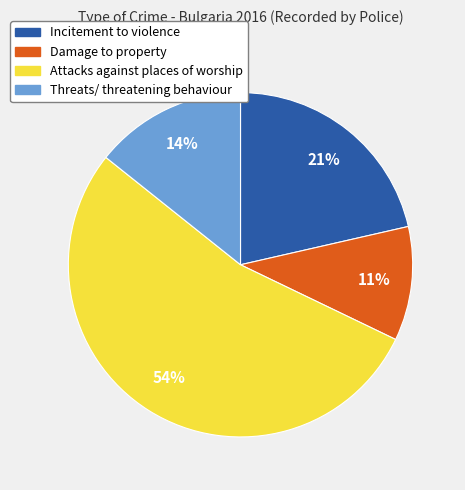

Which slice is the largest?

Attacks against places of worship